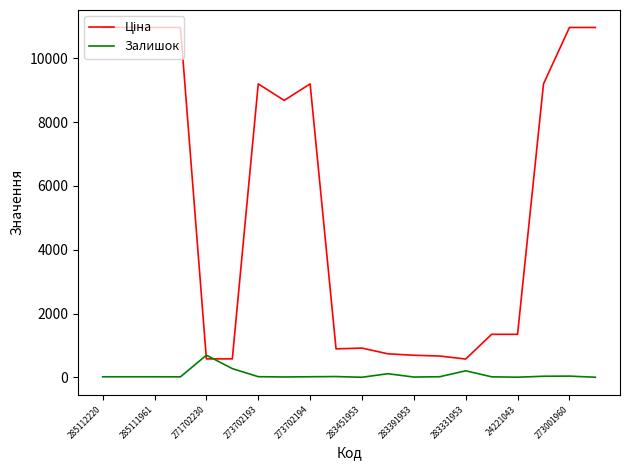

What is the smallest value displayed?

2.0